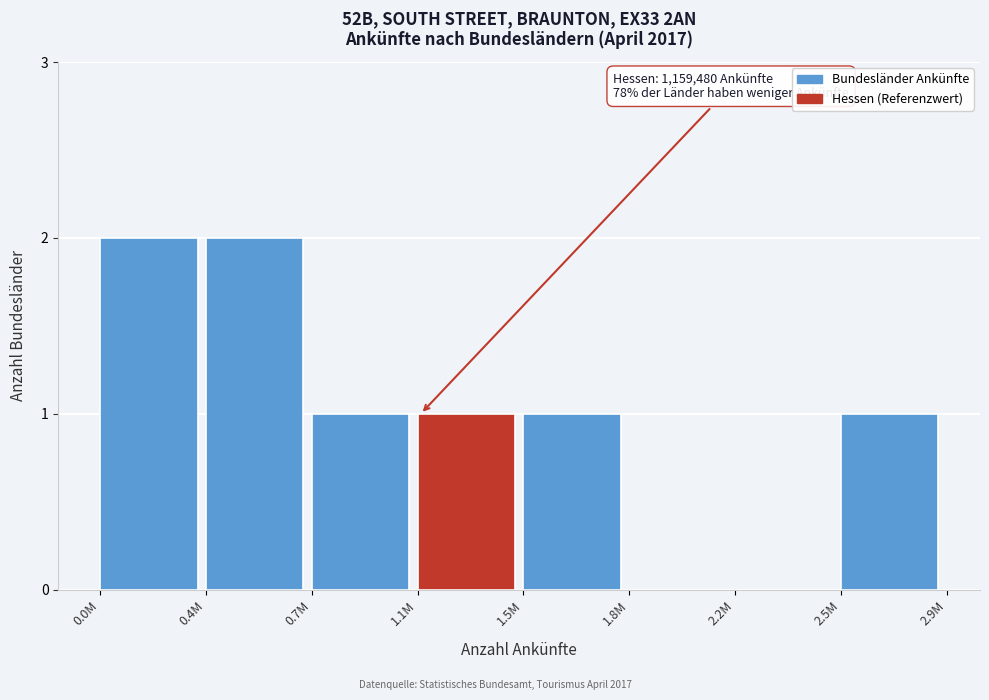

Reading right to left, extract all data points from this chart.

2.5M=1	2.2M=0	1.8M=0	1.5M=1	1.1M=1	0.7M=1	0.4M=2	0.0M=2